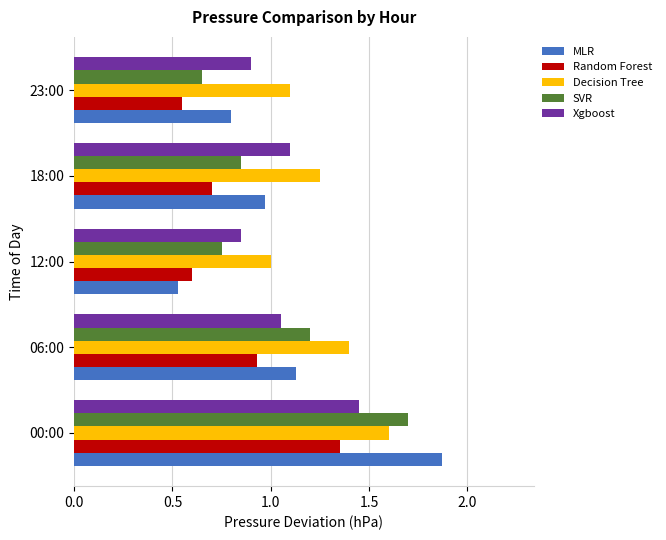

What is the sum of all Random Forest values?

4.1